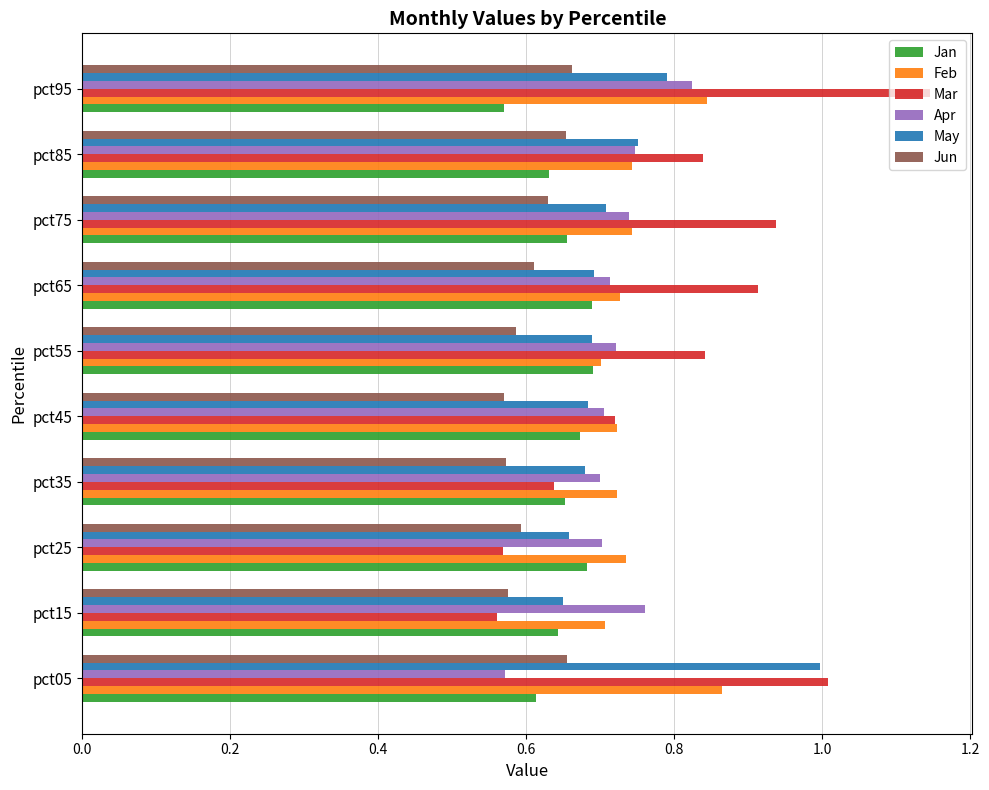

Which series has the widest spread of values?

Mar